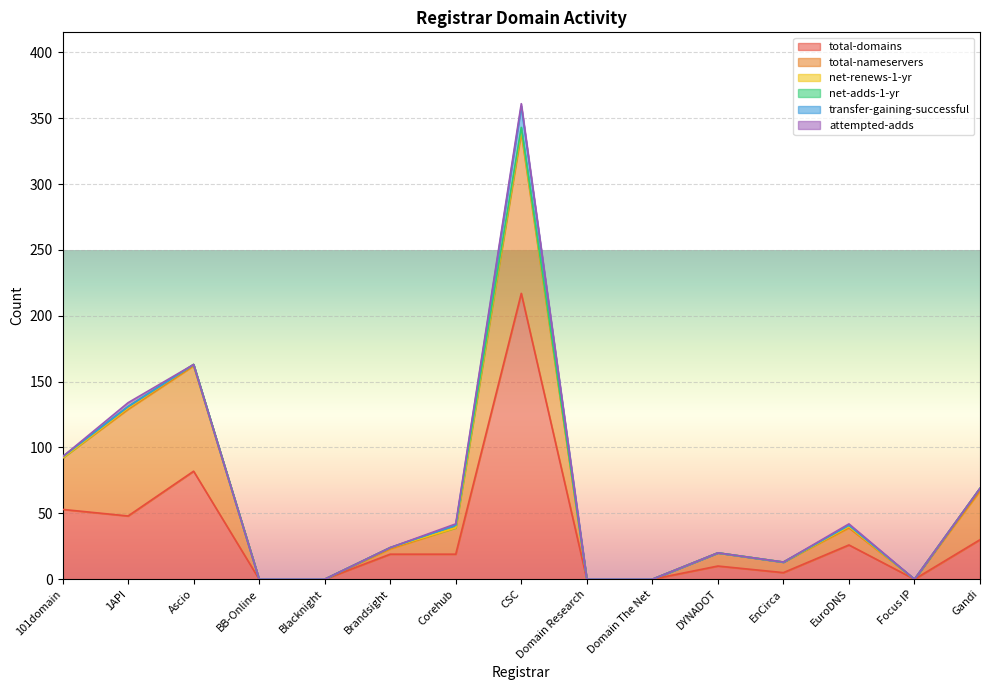

True or false: net-adds-1-yr and total-domains intersect in this chart.

False